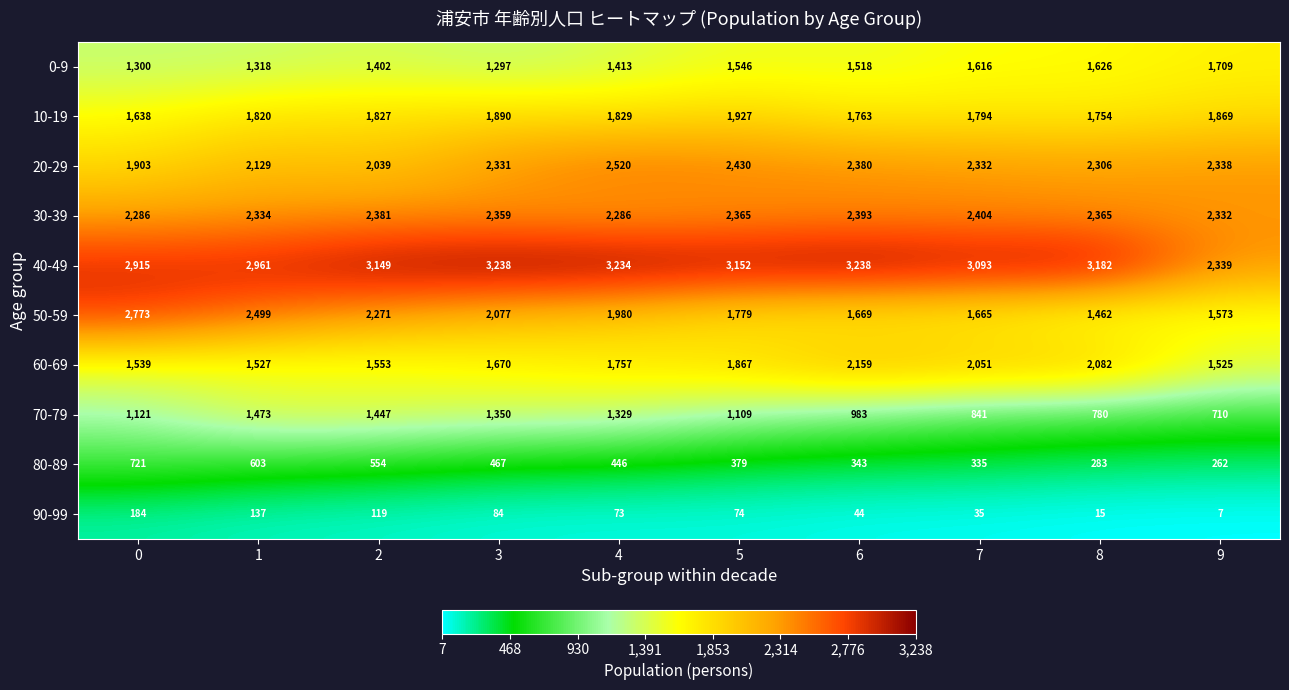

The value of 20-29 at 4 is 1486. True or false?

False